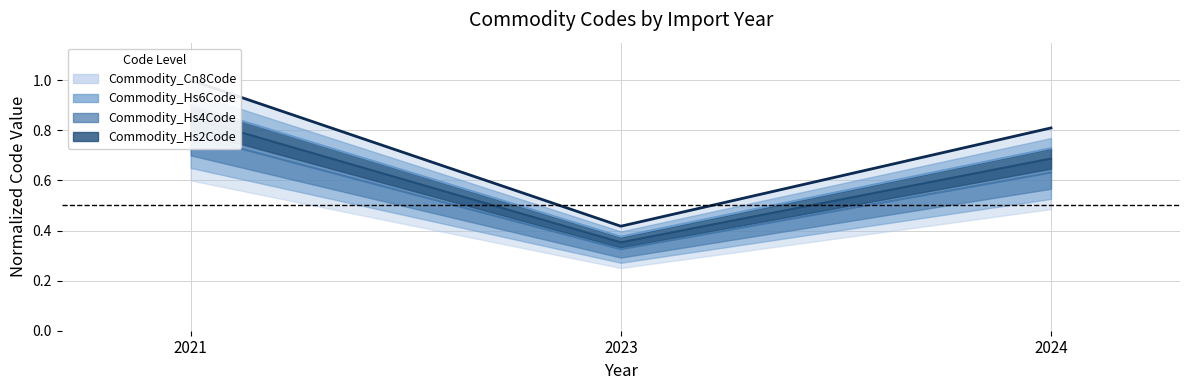

The Commodity_Hs4Code series shows 1.1 at 2024. True or false?

False